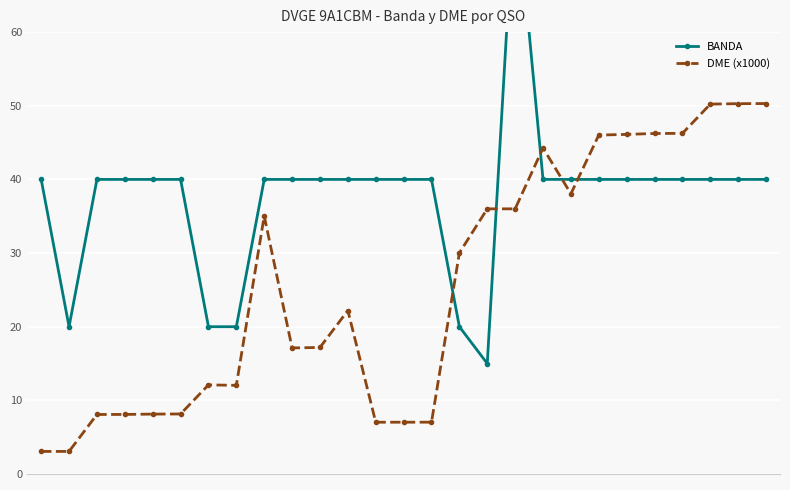

What is the smallest value displayed?

3.1